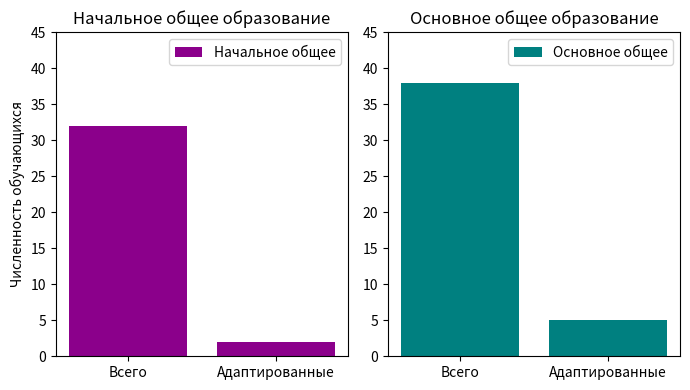

At which label is Основное общее closest to 21?

Адаптированные